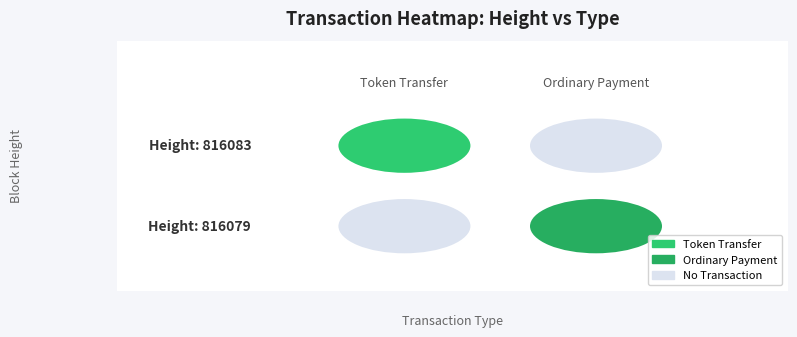

Count the number of categories in the chart.

2